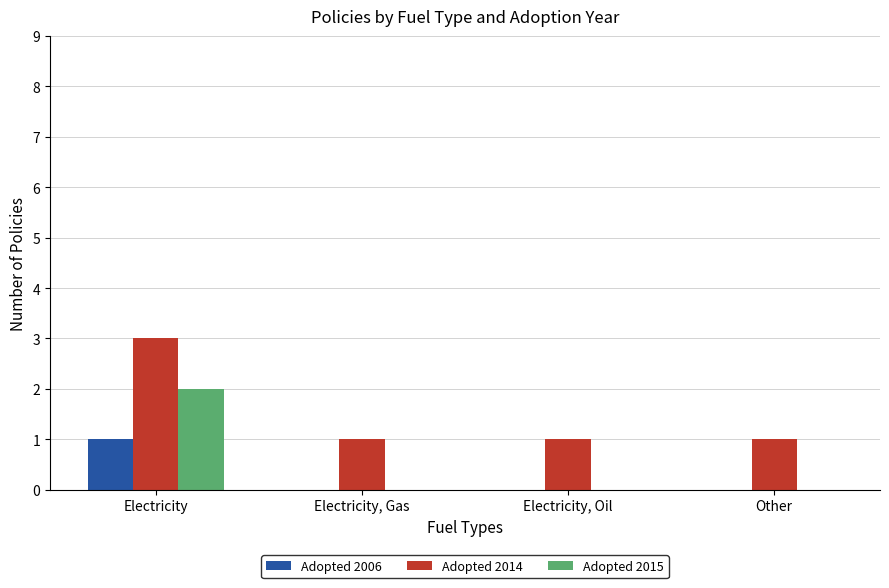

Which label corresponds to the largest value in the chart?

Electricity